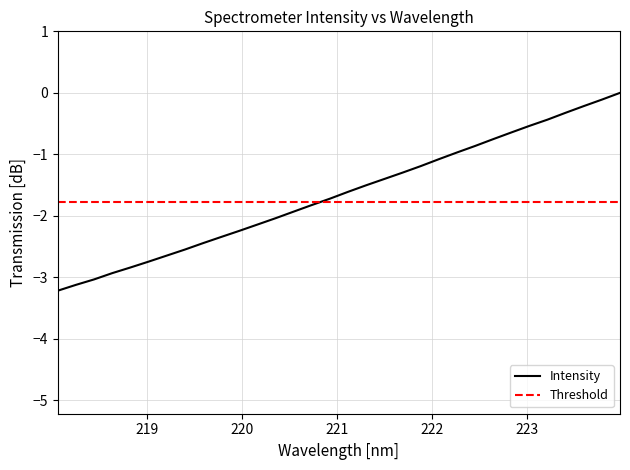

How many values exceed -1?

10